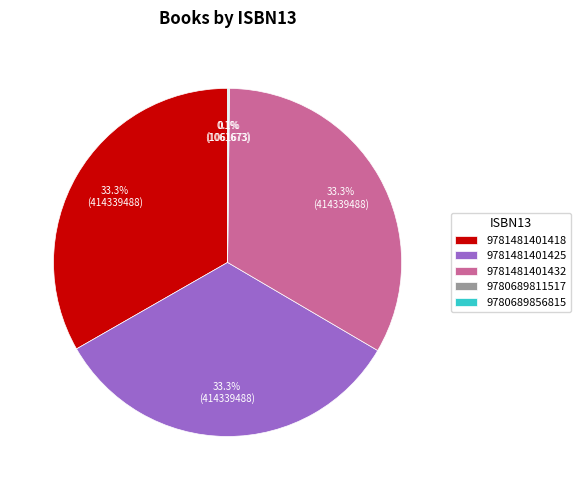

Is it true that 9781481401432 is 19% of the pie?

False